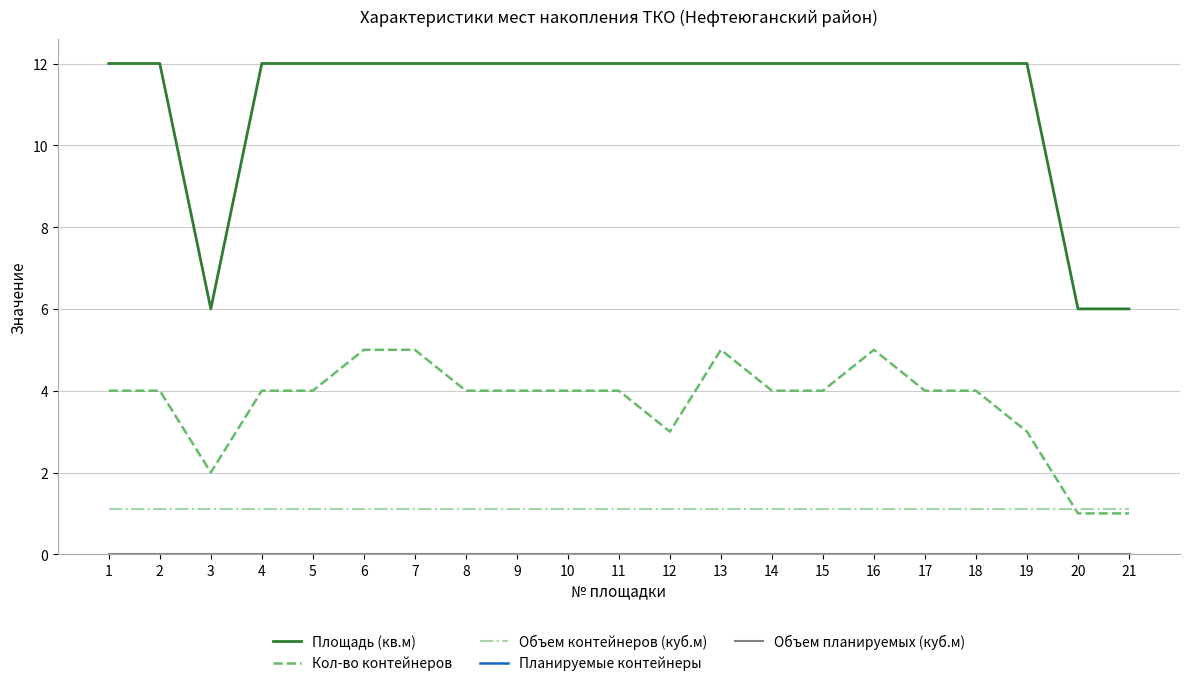

What value does the Объем контейнеров (куб.м) series have at 21?

1.1